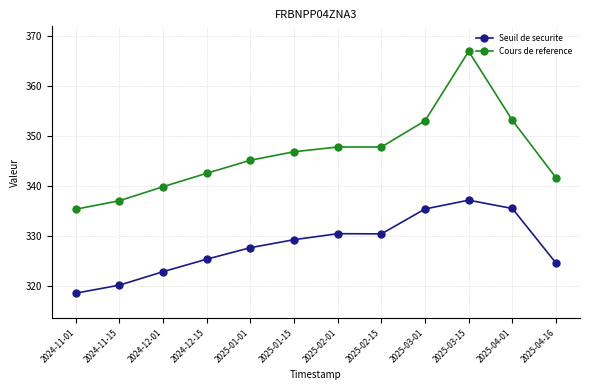

True or false: Cours de reference and Seuil de securite cross at least once.

False